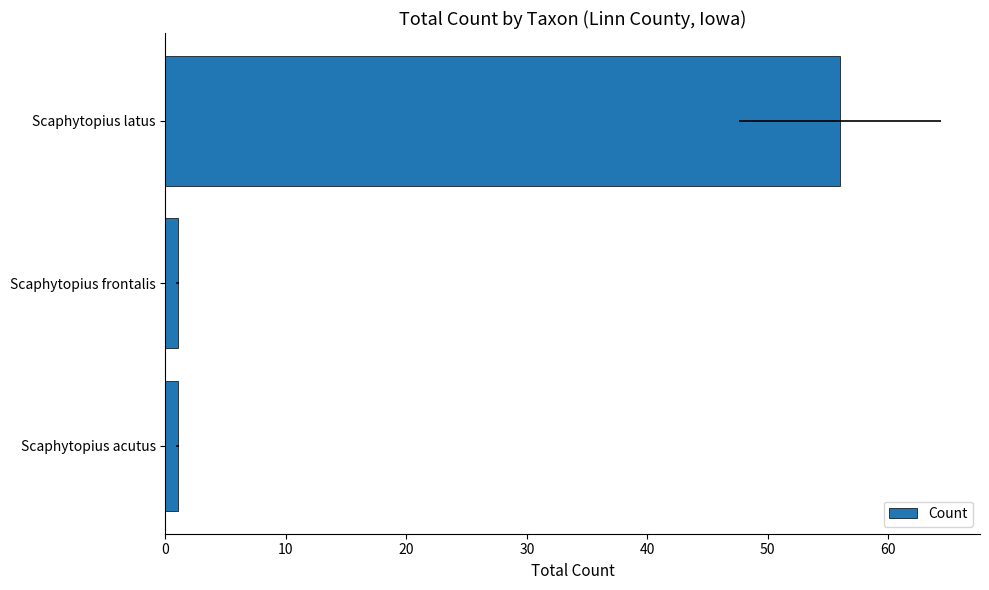

The chart shows a value of 97 at Scaphytopius latus. True or false?

False